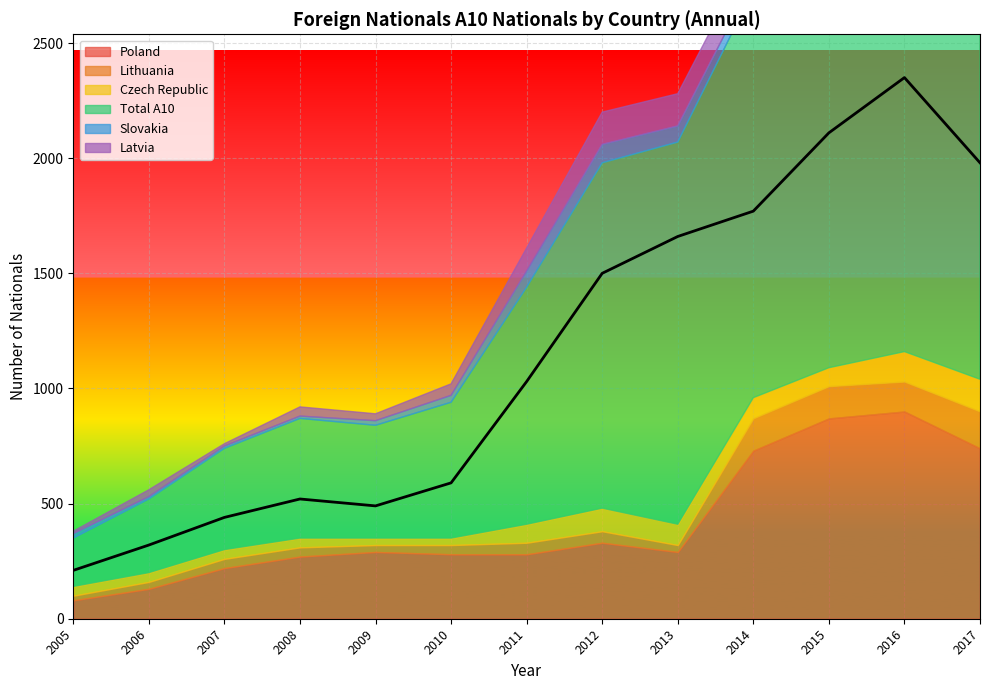

Is the value of Slovakia at 2005 greater than the value of Poland at 2012?

No